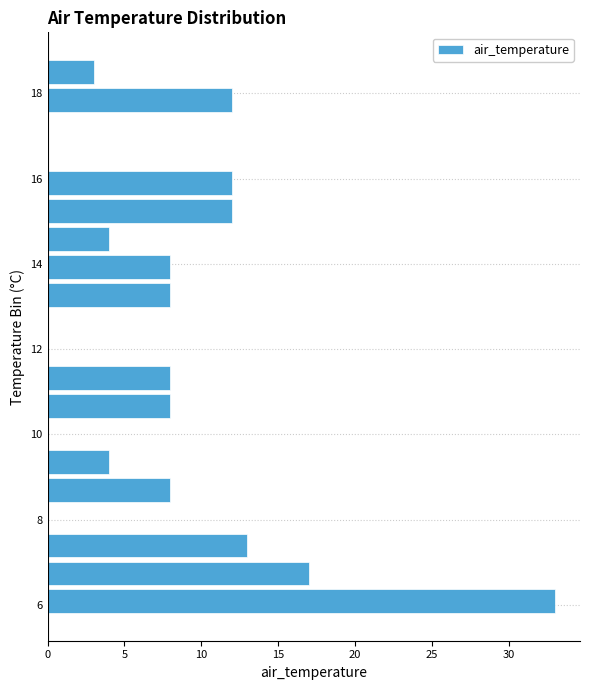

Around what value on the y-axis is the longest bar? Give the approximate position of its centre, as read against the axis.

6.0